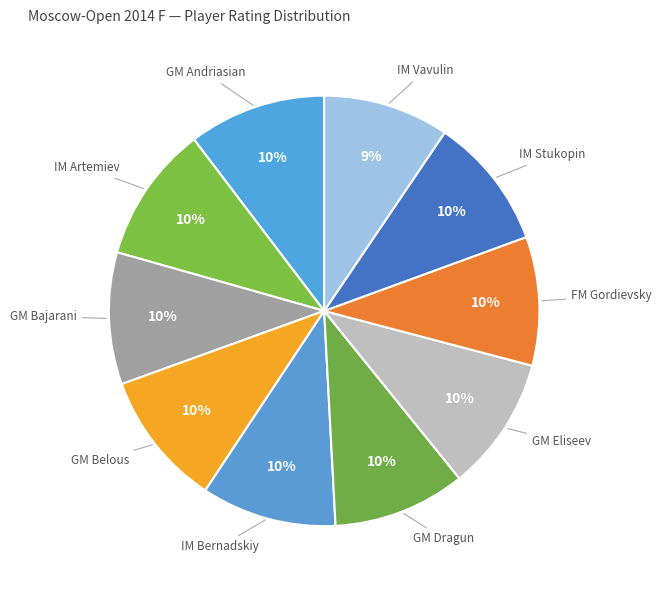

What percentage is the GM Bajarani slice, to the nearest percent?

10%